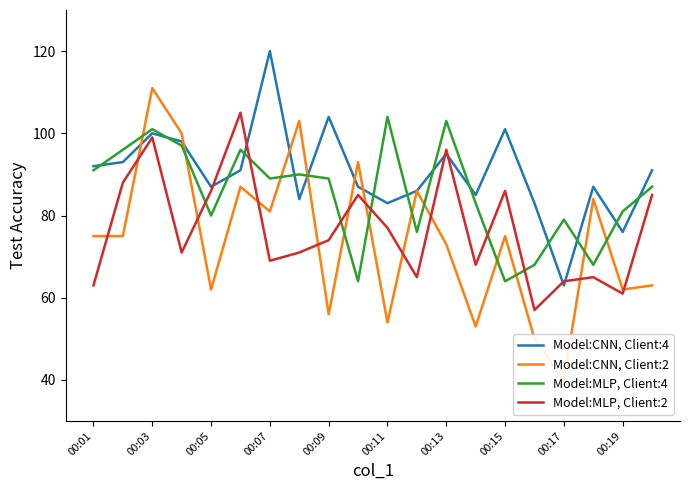

True or false: Model:MLP, Client:4 and Model:MLP, Client:2 intersect in this chart.

True